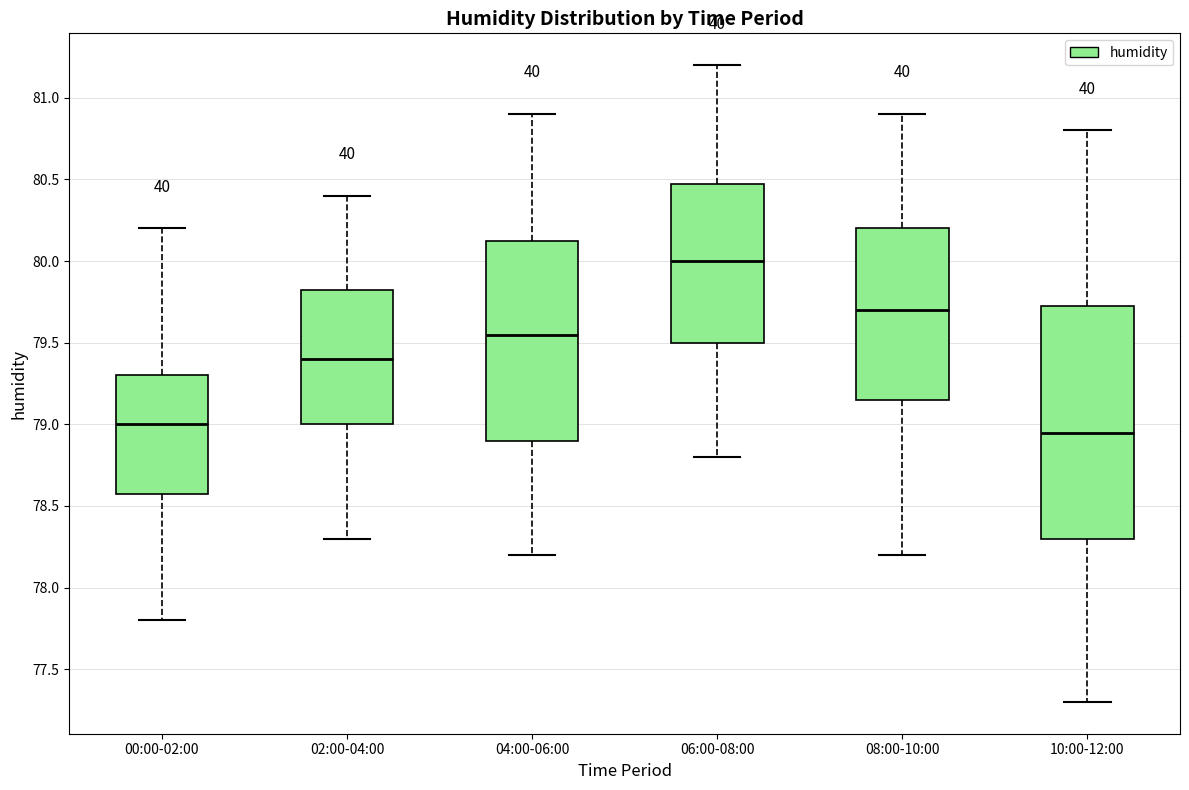

Reading left to right, read every box against the y-axis: the position of its median line, the range the box covers, and the ends of its whiskers. The values are not printed on the chart, so give them approximately, as read against the axis.

00:00-02:00: median 79.00, box 78.60 to 79.30, whiskers 77.80 to 80.20
02:00-04:00: median 79.40, box 79.00 to 79.85, whiskers 78.30 to 80.40
04:00-06:00: median 79.55, box 78.90 to 80.15, whiskers 78.20 to 80.90
06:00-08:00: median 80.00, box 79.50 to 80.50, whiskers 78.80 to 81.20
08:00-10:00: median 79.70, box 79.15 to 80.20, whiskers 78.20 to 80.90
10:00-12:00: median 78.95, box 78.30 to 79.75, whiskers 77.30 to 80.80